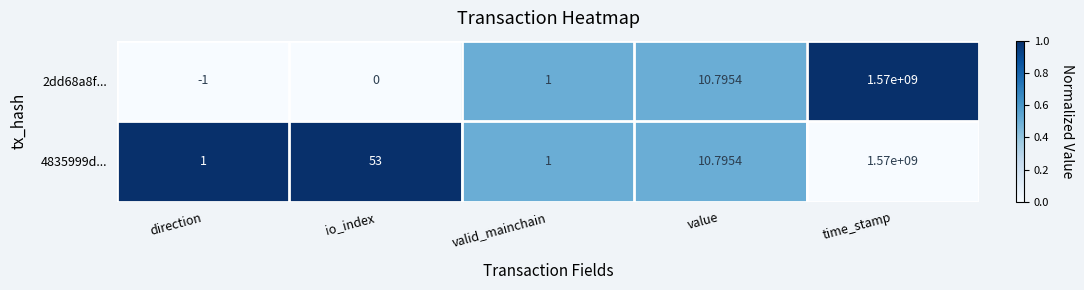

Is the value of 4835999d... at direction greater than the value of 2dd68a8f... at direction?

Yes